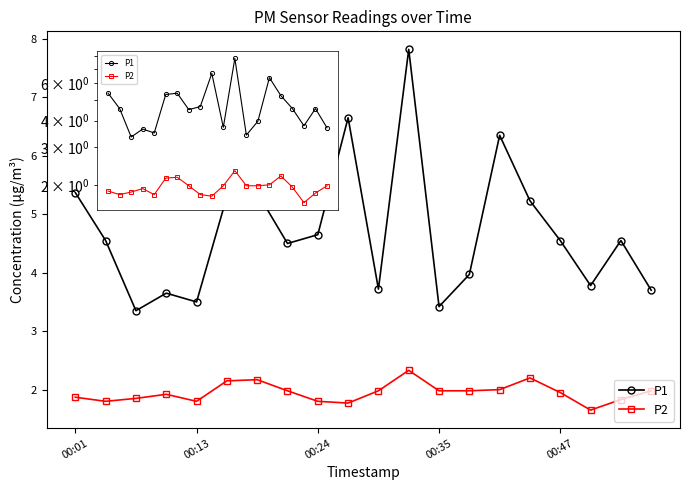

How many categories are shown in the chart?

20